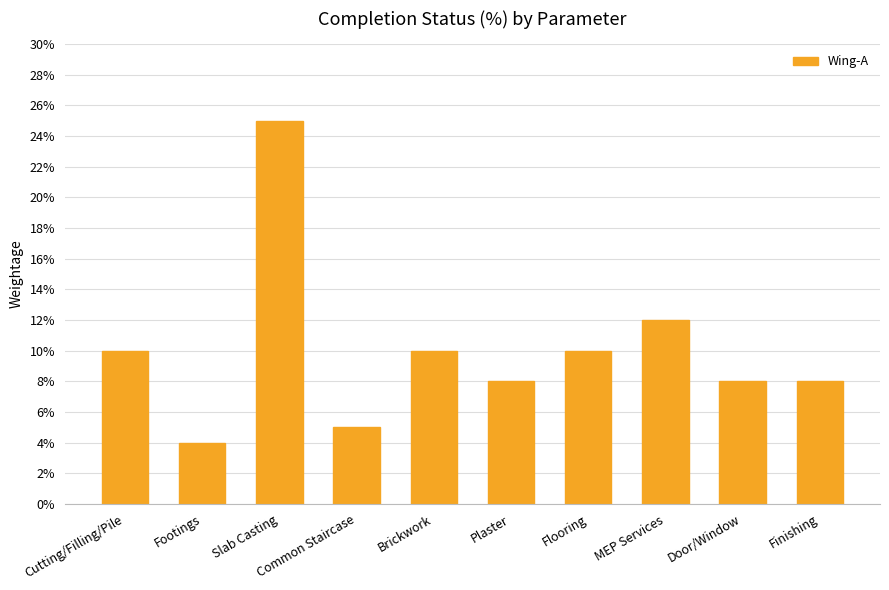

What is the label of the 8th bar from the left?

MEP Services